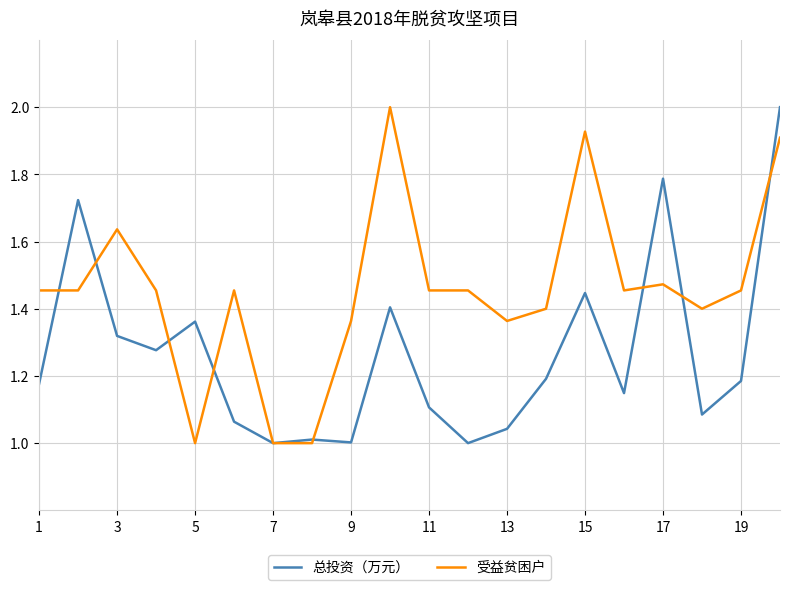

What is the greatest value displayed?

2.0